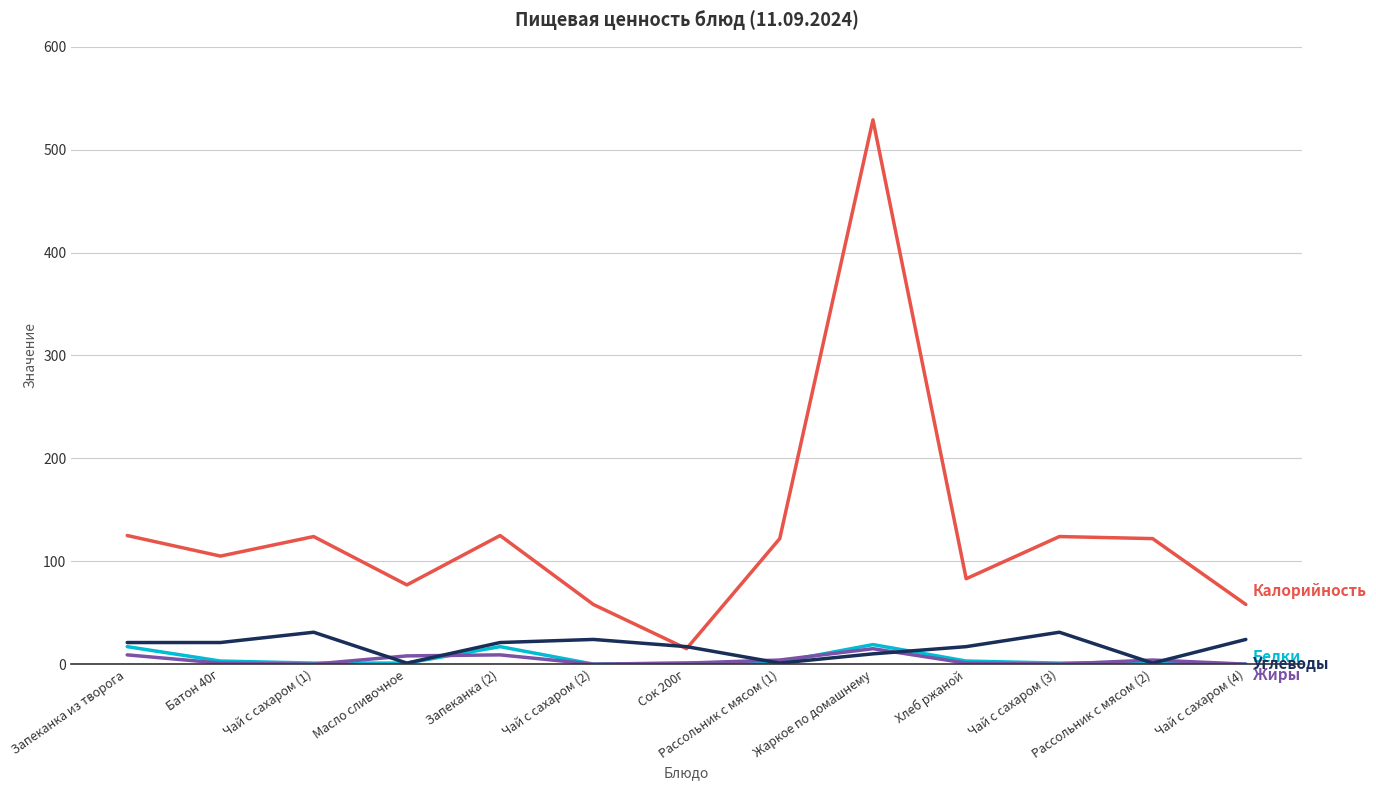

What is the maximum value shown in the chart?

529